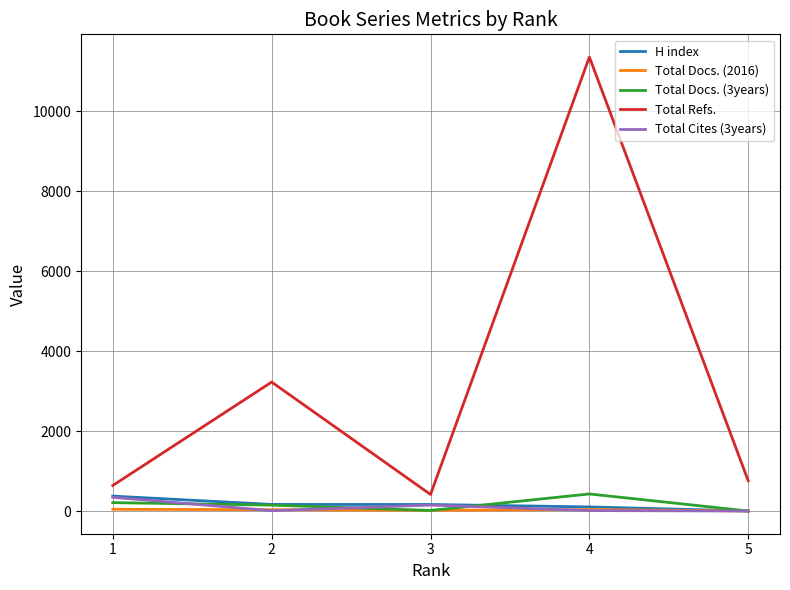

Between 4 and 5, which series saw the biggest shift?

Total Refs.